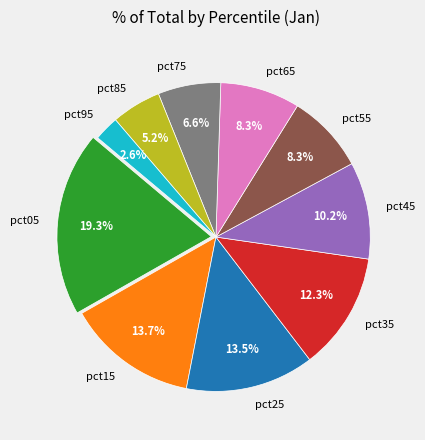

How much of the chart is everything except pct45?

89.8%